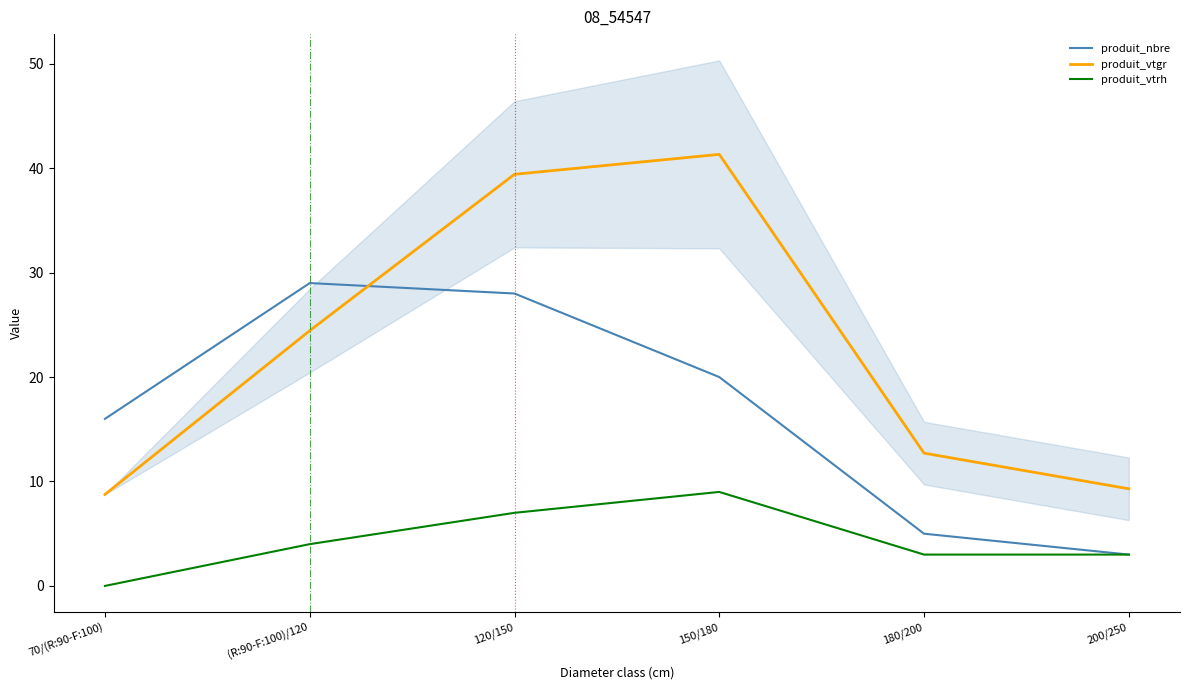

The value of produit_vtgr at 120/150 is 59.9. True or false?

False